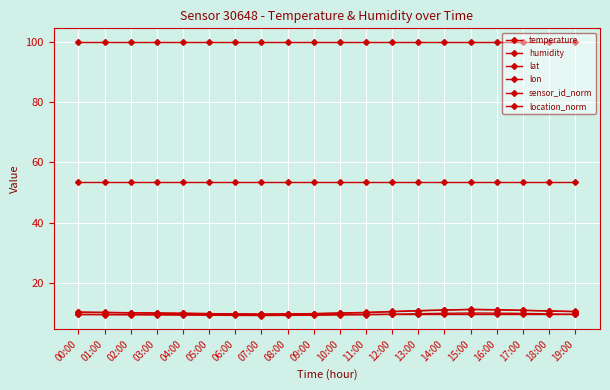

Does the chart have visible grid lines?

Yes